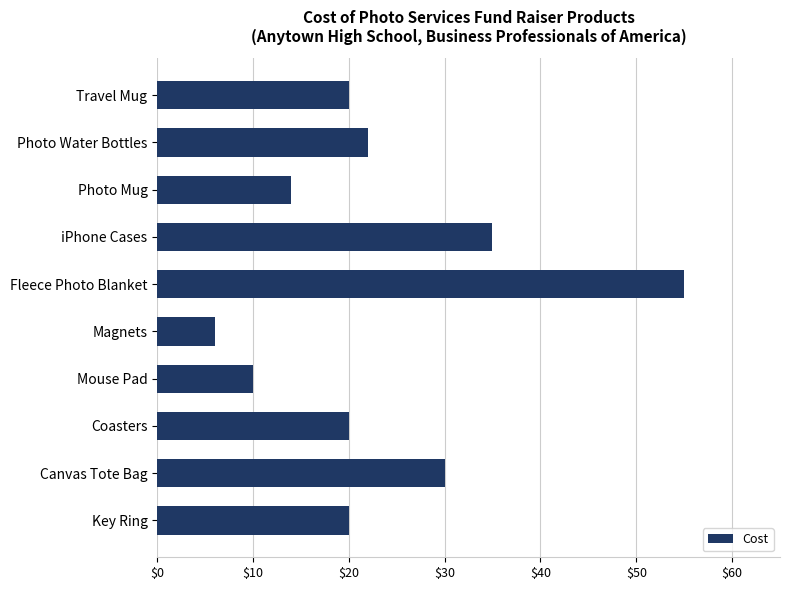

At which category does the chart reach its minimum across all series?

Magnets